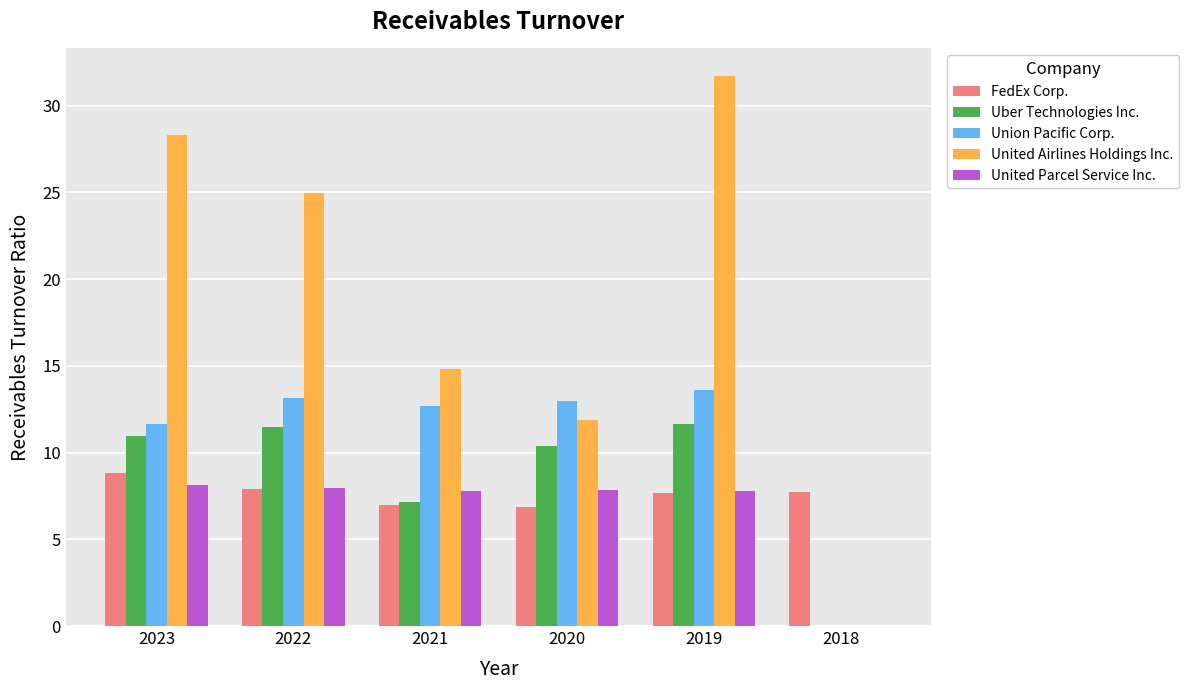

Does the chart contain stacked bars?

No